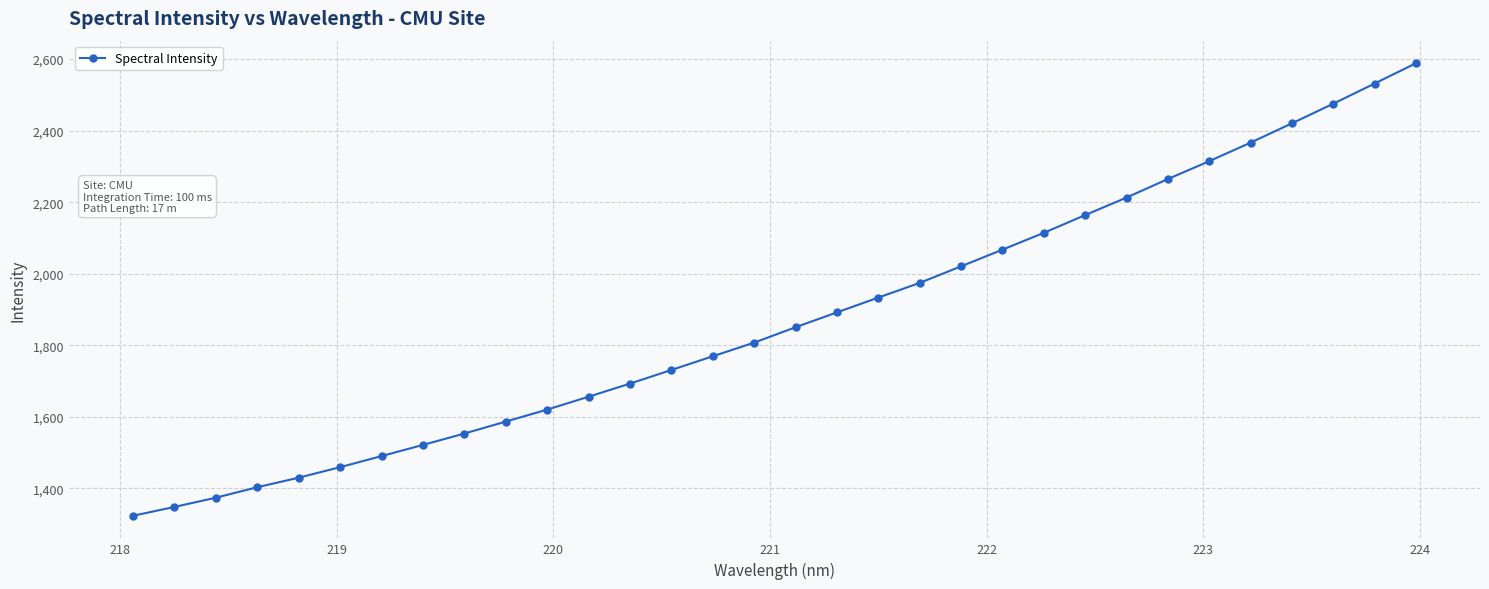

What is the smallest value displayed?

1323.4